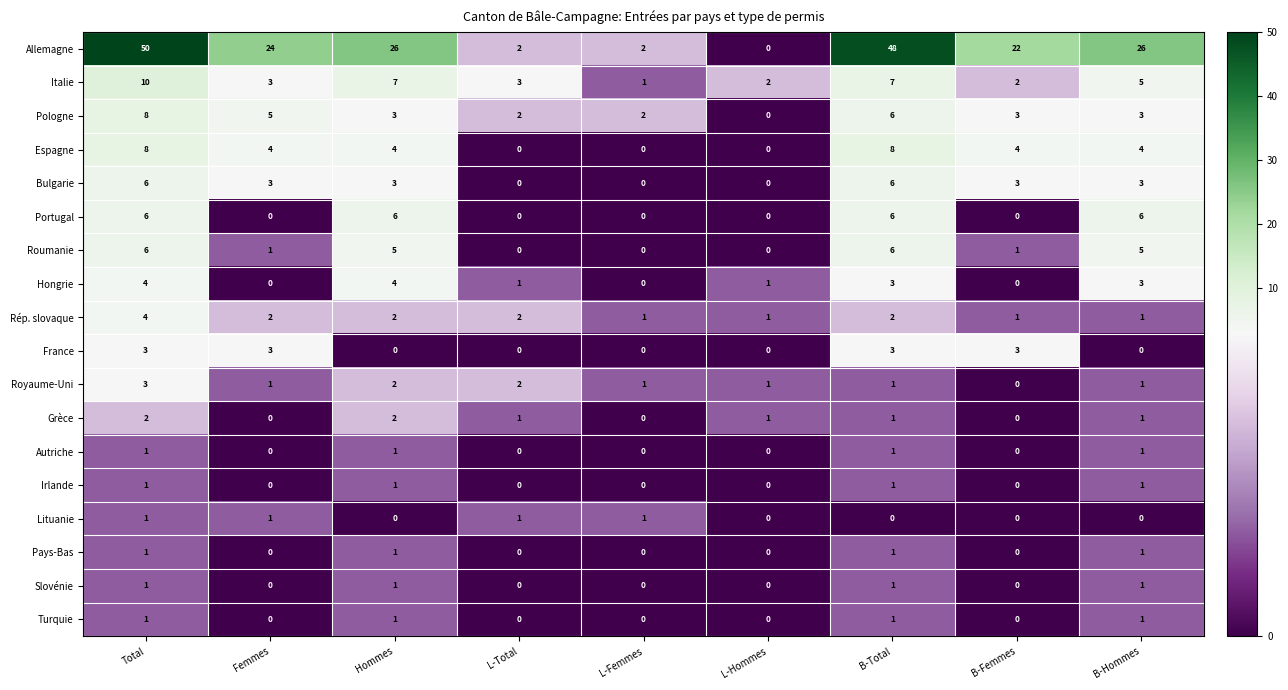

How many values in the Pays-Bas series exceed 0?

4